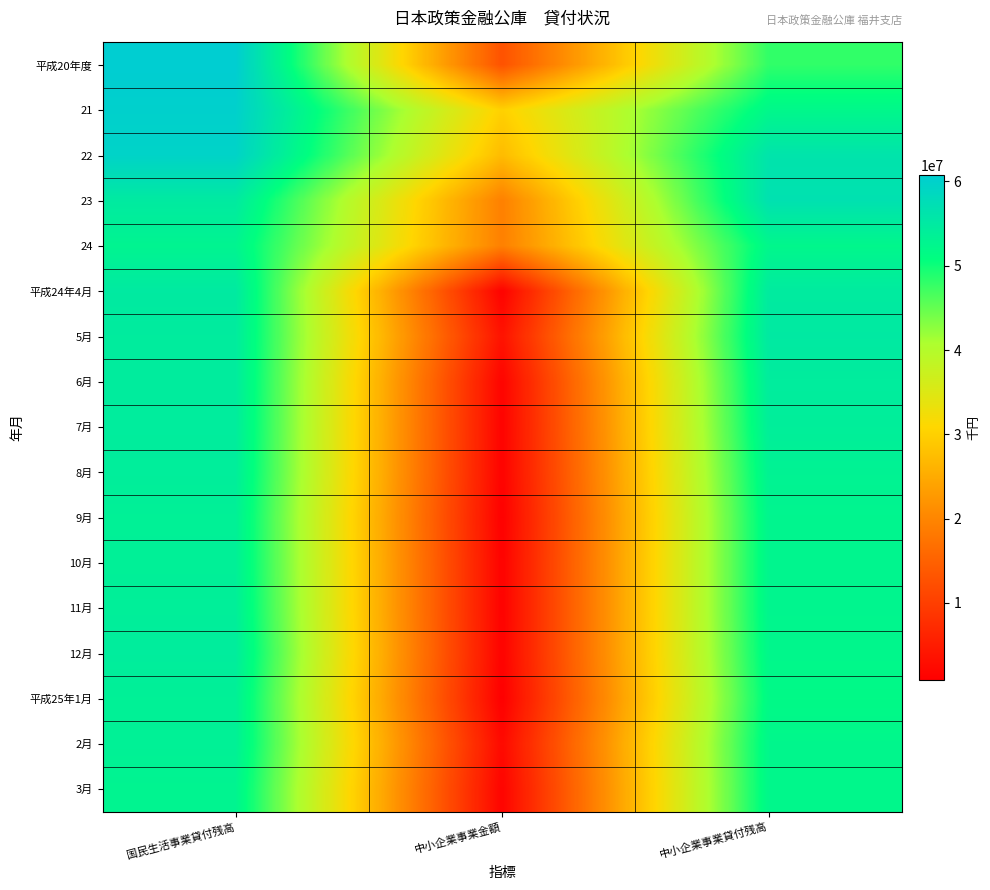

Reading right to left, what are all the values shown in this chart?

平成20年度: 中小企業事業貸付残高=47996342	中小企業事業金額=12810800	国民生活事業貸付残高=60782583
21: 中小企業事業貸付残高=52190509	中小企業事業金額=30044700	国民生活事業貸付残高=60131147
22: 中小企業事業貸付残高=56190487	中小企業事業金額=27262300	国民生活事業貸付残高=59630234
23: 中小企業事業貸付残高=56753621	中小企業事業金額=19316600	国民生活事業貸付残高=54870977
24: 中小企業事業貸付残高=52305257	中小企業事業金額=19288200	国民生活事業貸付残高=52852306
平成24年4月: 中小企業事業貸付残高=54733280	中小企業事業金額=1291200	国民生活事業貸付残高=54956139
5月: 中小企業事業貸付残高=55086401	中小企業事業金額=3659900	国民生活事業貸付残高=54573372
6月: 中小企業事業貸付残高=54437390	中小企業事業金額=1587100	国民生活事業貸付残高=54578869
7月: 中小企業事業貸付残高=54004350	中小企業事業金額=1484800	国民生活事業貸付残高=54392708
8月: 中小企業事業貸付残高=53219301	中小企業事業金額=1408200	国民生活事業貸付残高=54163624
9月: 中小企業事業貸付残高=52681525	中小企業事業金額=1049000	国民生活事業貸付残高=53606775
10月: 中小企業事業貸付残高=52641005	中小企業事業金額=1313200	国民生活事業貸付残高=53709316
11月: 中小企業事業貸付残高=52648870	中小企業事業金額=1270100	国民生活事業貸付残高=53925628
12月: 中小企業事業貸付残高=52339152	中小企業事業金額=1345500	国民生活事業貸付残高=54380901
平成25年1月: 中小企業事業貸付残高=51768220	中小企業事業金額=906700	国民生活事業貸付残高=53620849
2月: 中小企業事業貸付残高=52400346	中小企業事業金額=2361900	国民生活事業貸付残高=53610627
3月: 中小企業事業貸付残高=52305257	中小企業事業金額=1610600	国民生活事業貸付残高=52852306